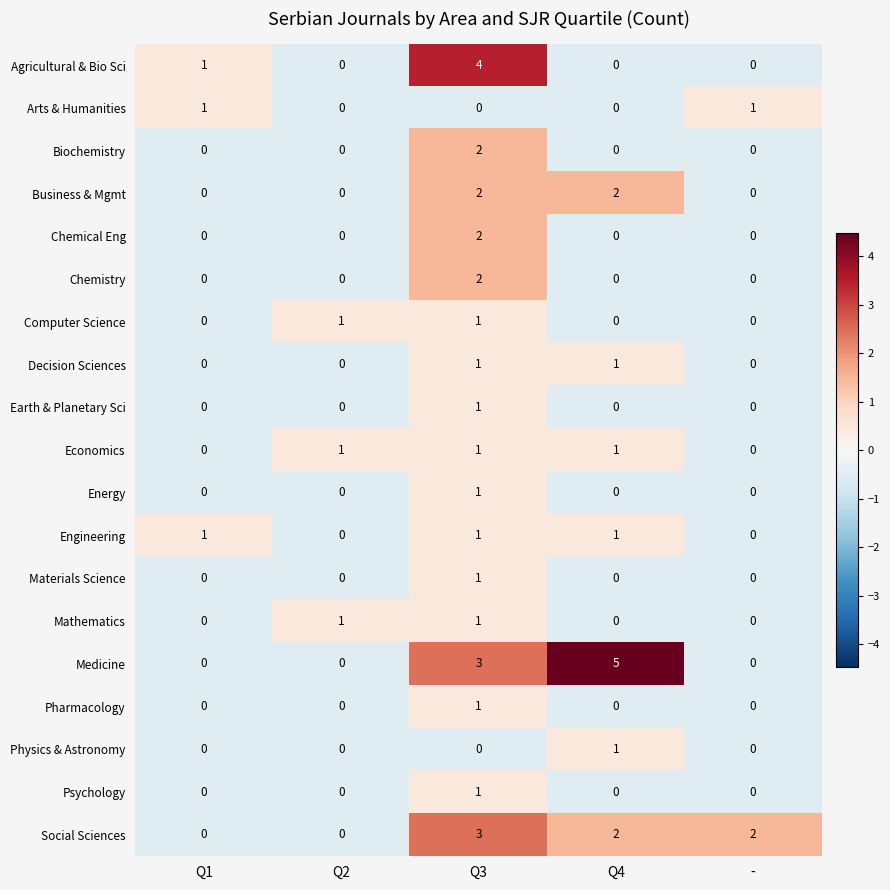

Count the Biochemistry values in the range 0 to 1.

4